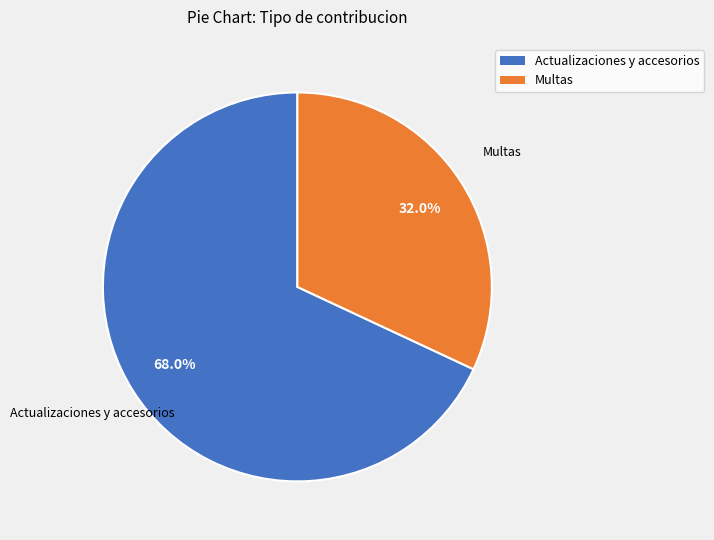

What is the ratio of the value at Actualizaciones y accesorios to the value at Multas?

2.1